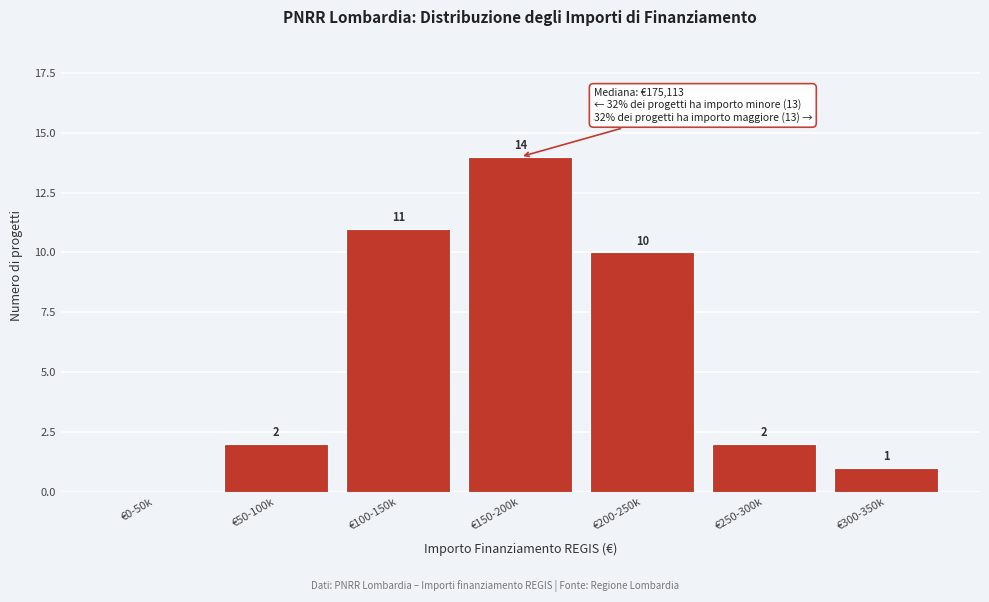

Reading left to right, what are all the values shown in this chart?

€0-50k=0	€50-100k=2	€100-150k=11	€150-200k=14	€200-250k=10	€250-300k=2	€300-350k=1